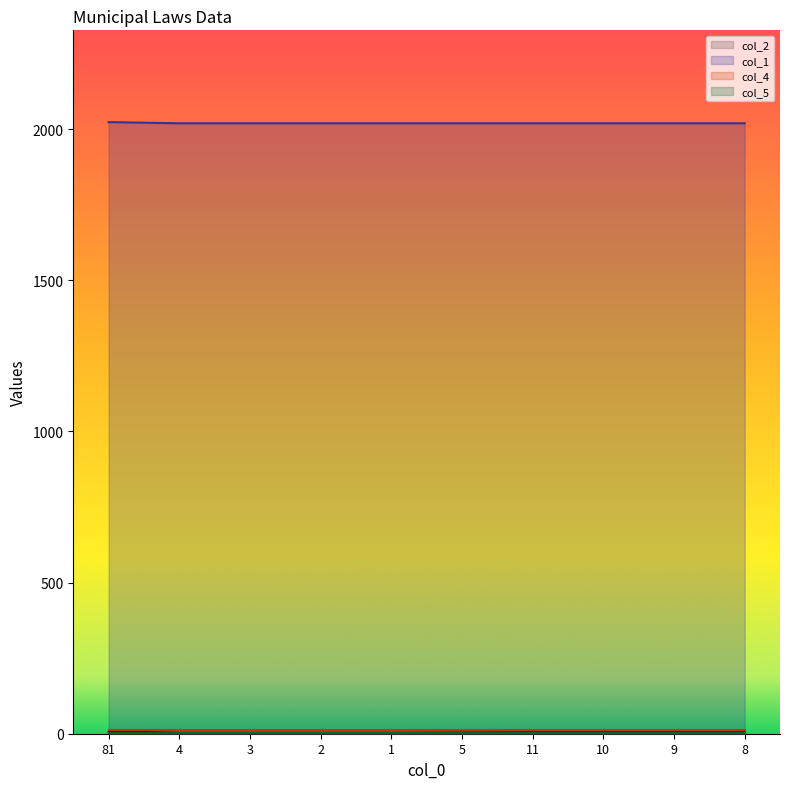

Between 4 and 11, which is larger?

4